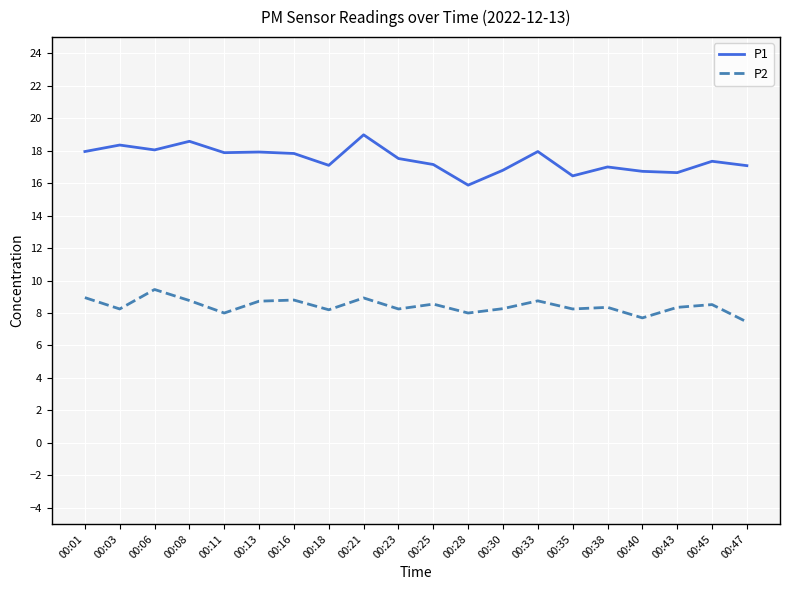

What is the spread (max minus min) of values at 00:13?

9.2